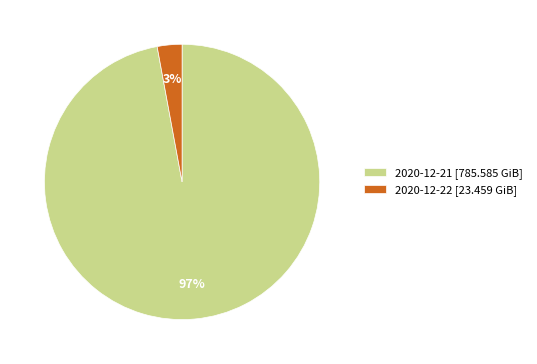

To the nearest percent, what portion does 2020-12-21 represent?

97%